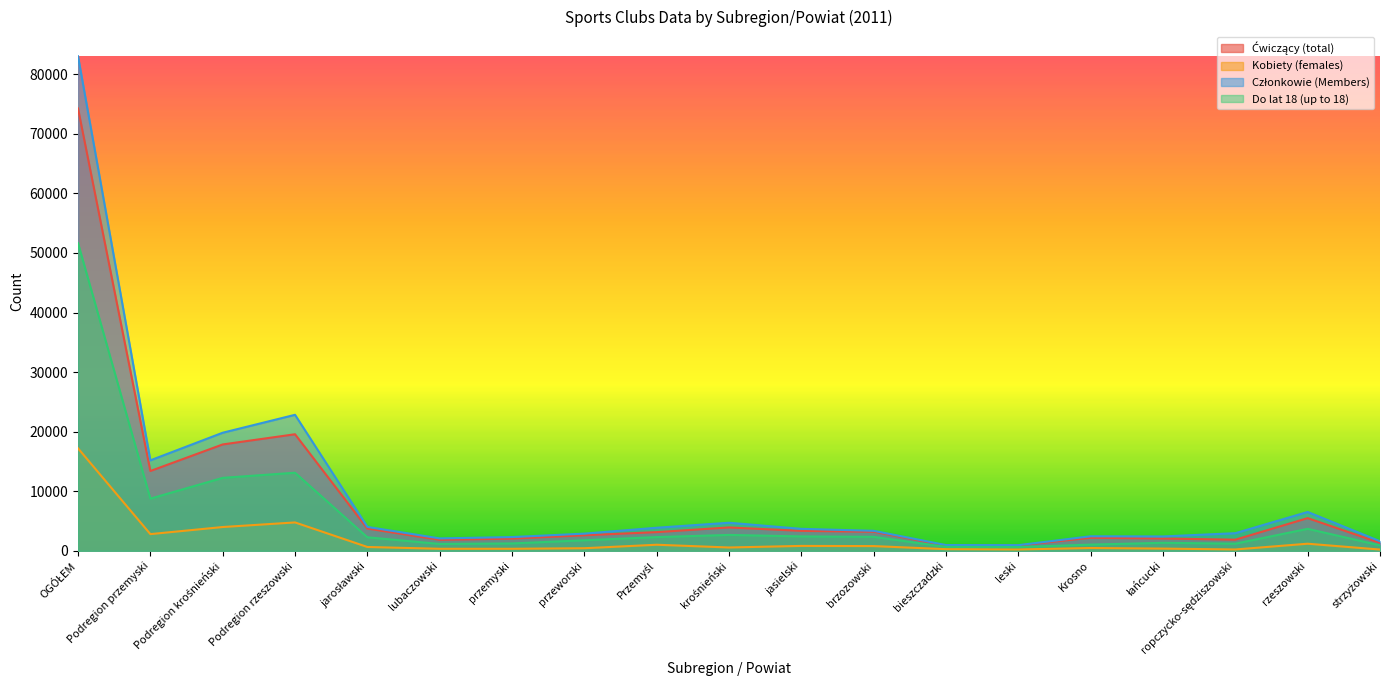

At which label does Ćwiczący (total) first exceed 3143?

OGÓŁEM